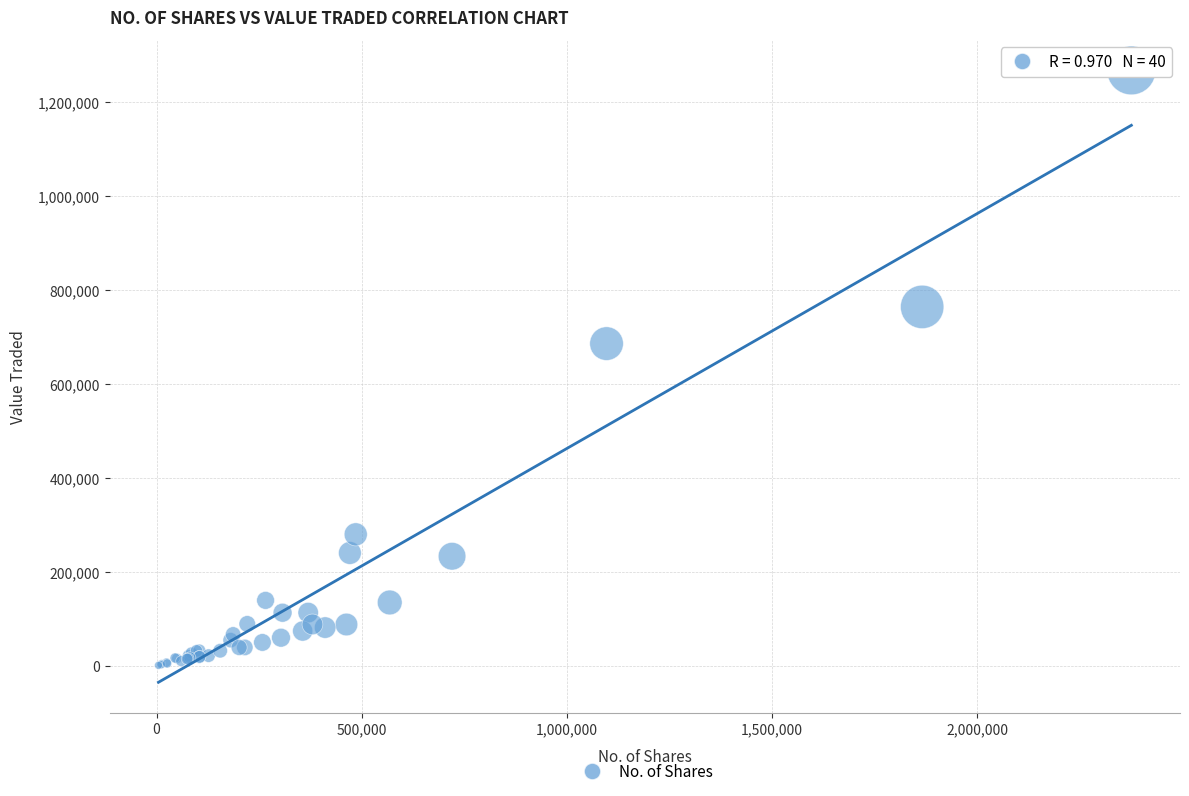

What Y value in the scatter plot is closest to 633816?

685473